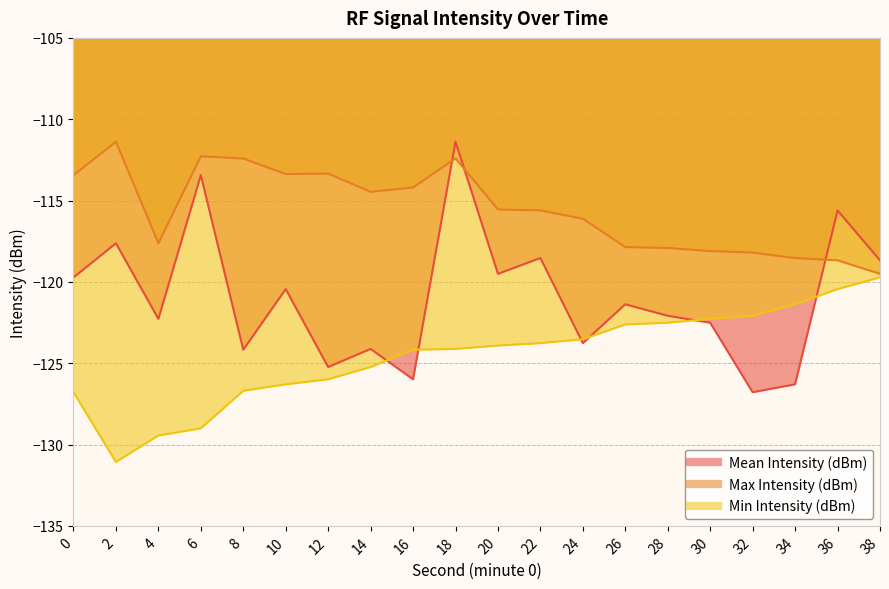

Which category has the lowest value across all series?

2